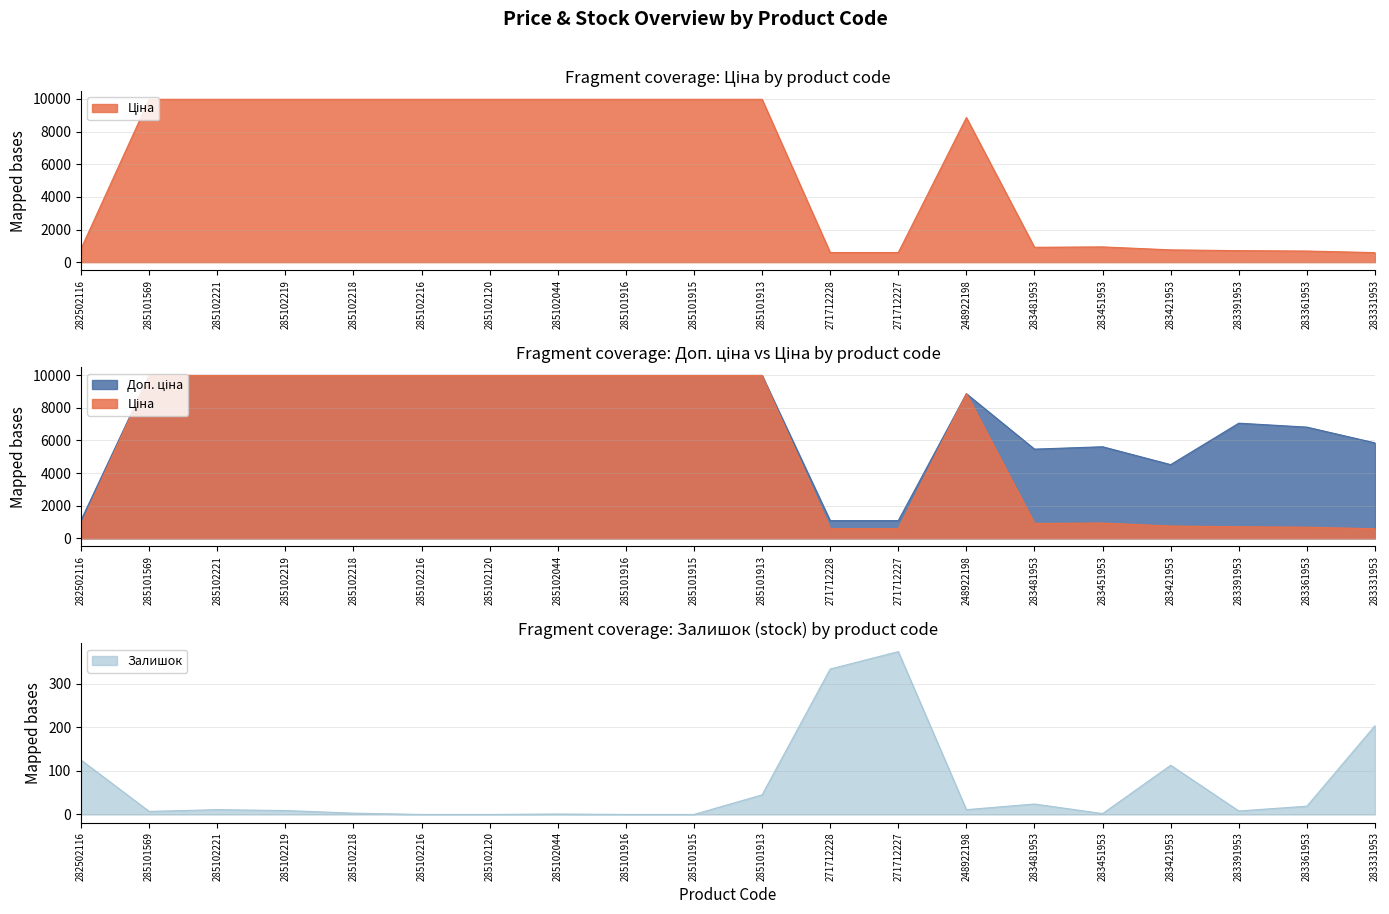

What is the total value across all series at 271712227?

2045.6